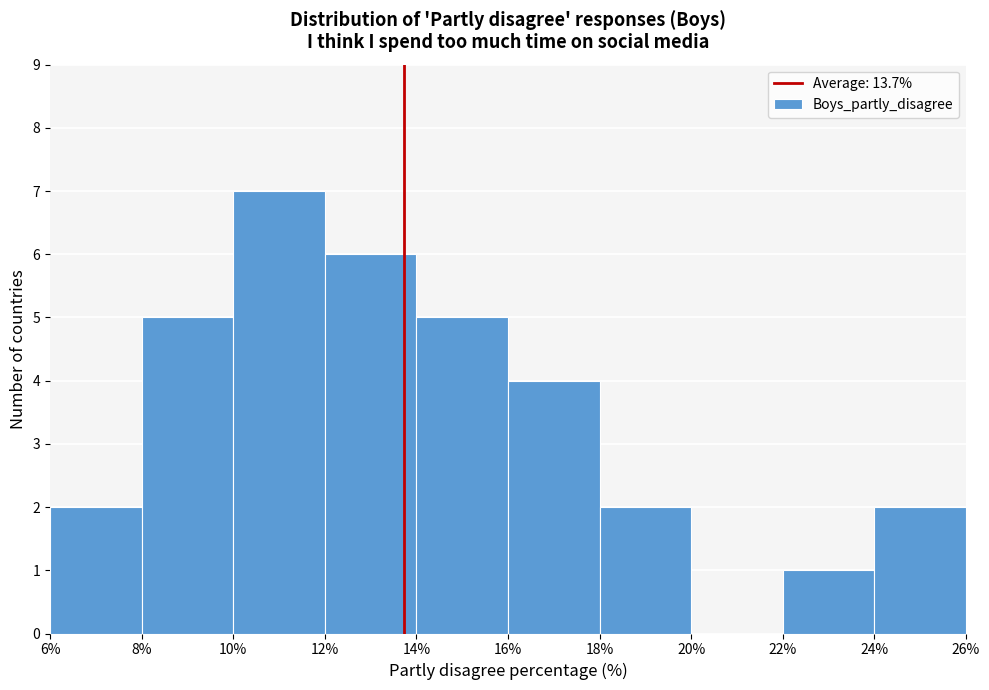

Which range on the x-axis has the tallest bar?

10% to 12%